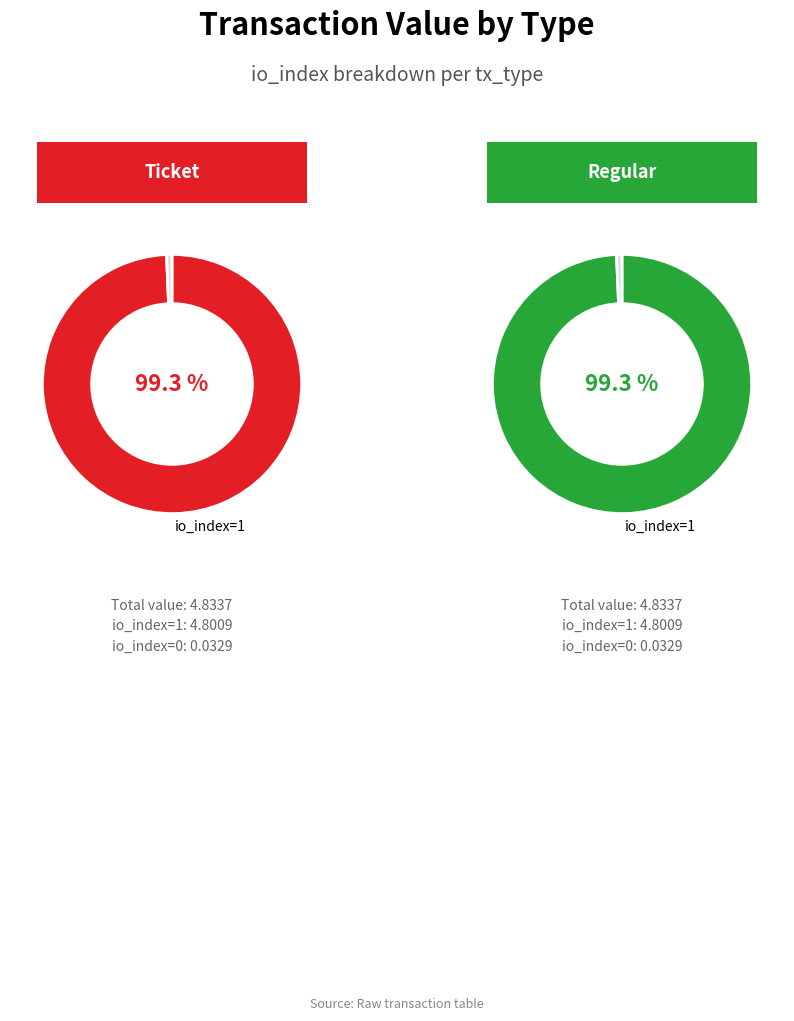

Which series has the widest spread of values?

Ticket